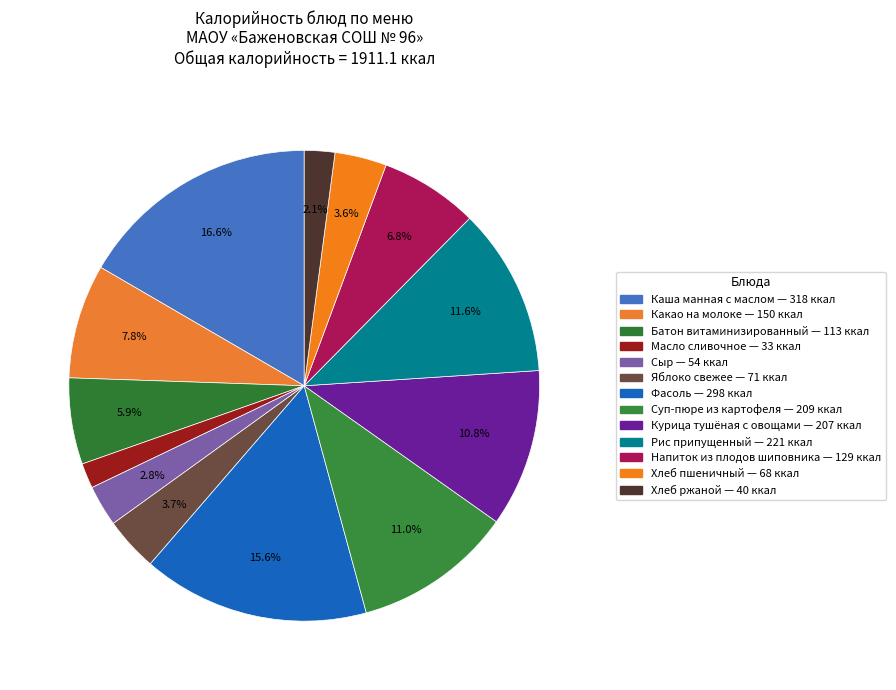

How many segments does this pie chart have?

13